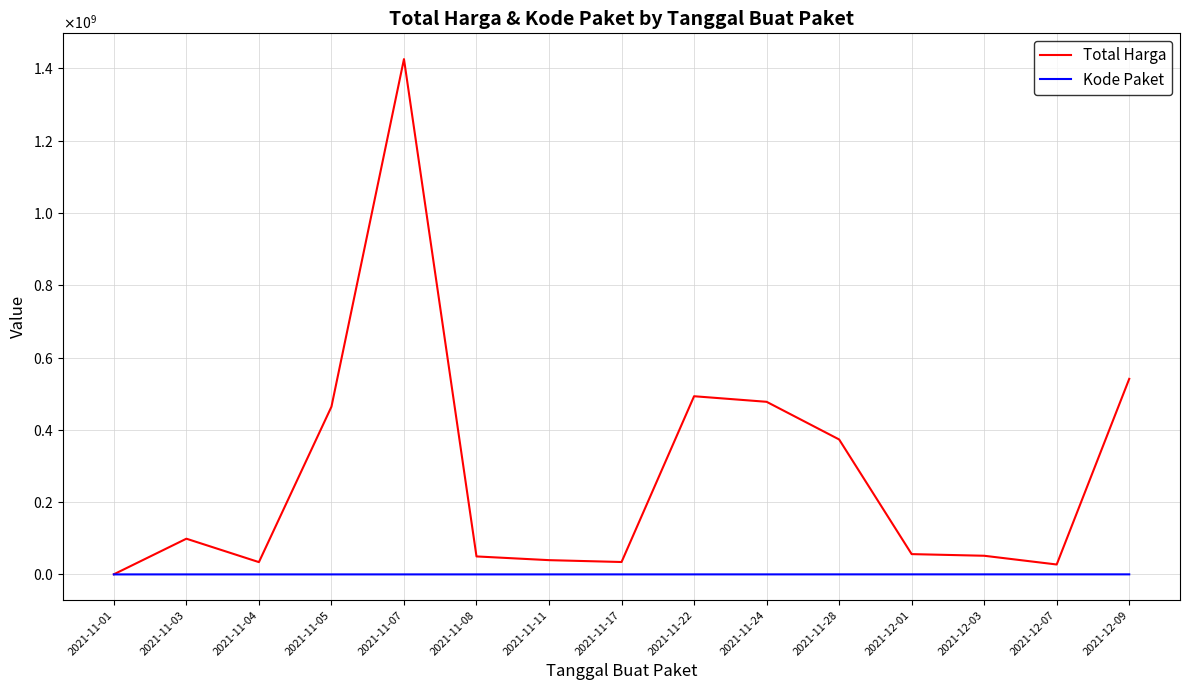

Is this an area chart (filled region under the line)?

No